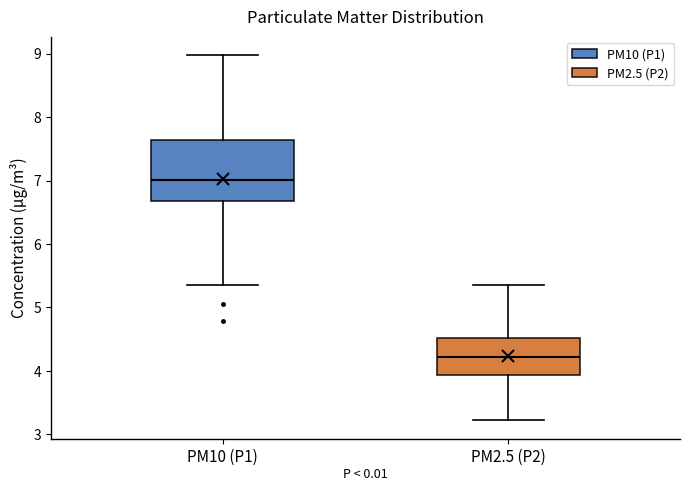

Which box is the tallest, from its lower edge to its upper edge?

PM10 (P1)